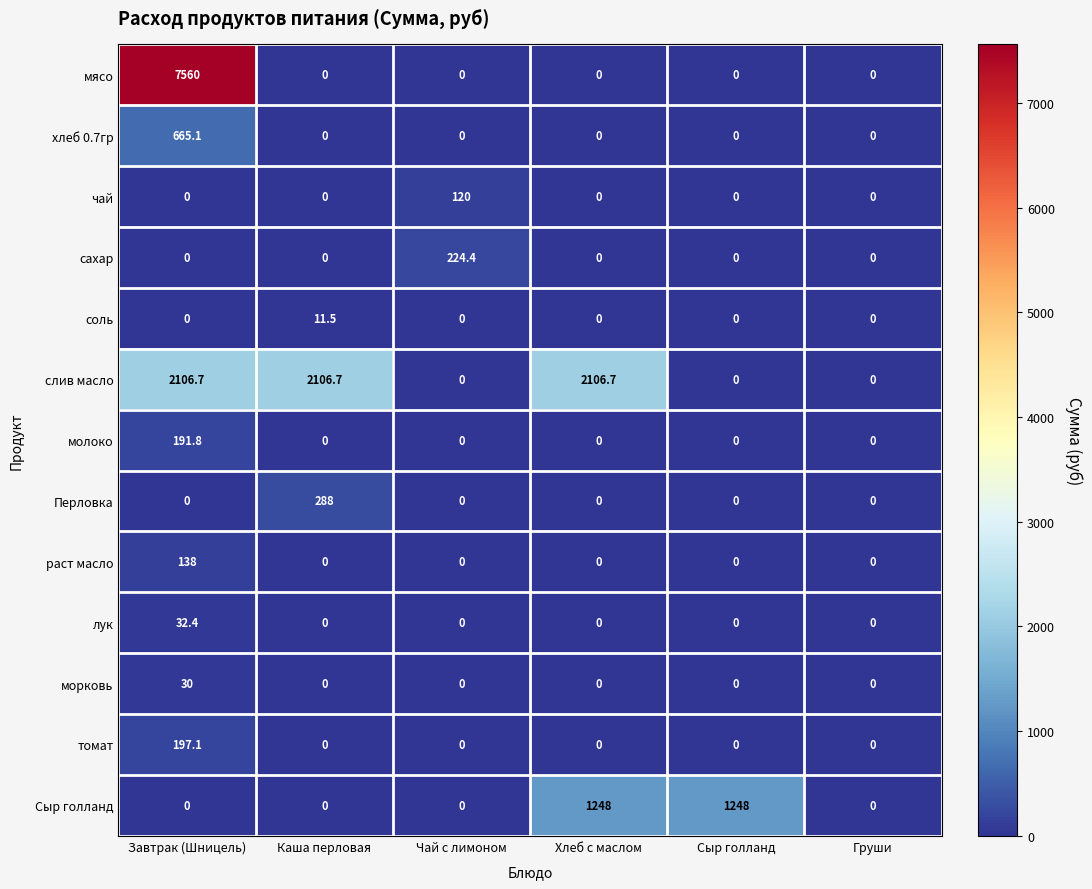

What is the sum of the Перловка values at Каша перловая and Чай с лимоном?

288.0